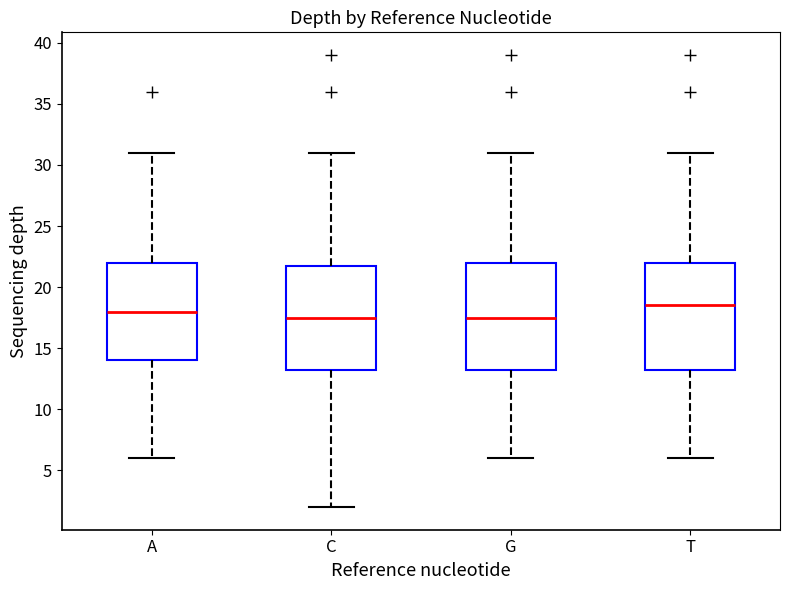

Reading left to right, read every box against the y-axis: the position of its median line, the range the box covers, and the ends of its whiskers. The values are not printed on the chart, so give them approximately, as read against the axis.

A: median 18.0, box 14.0 to 22.0, whiskers 6.0 to 31.0
C: median 17.5, box 13.5 to 22.0, whiskers 2.0 to 31.0
G: median 17.5, box 13.5 to 22.0, whiskers 6.0 to 31.0
T: median 18.5, box 13.5 to 22.0, whiskers 6.0 to 31.0